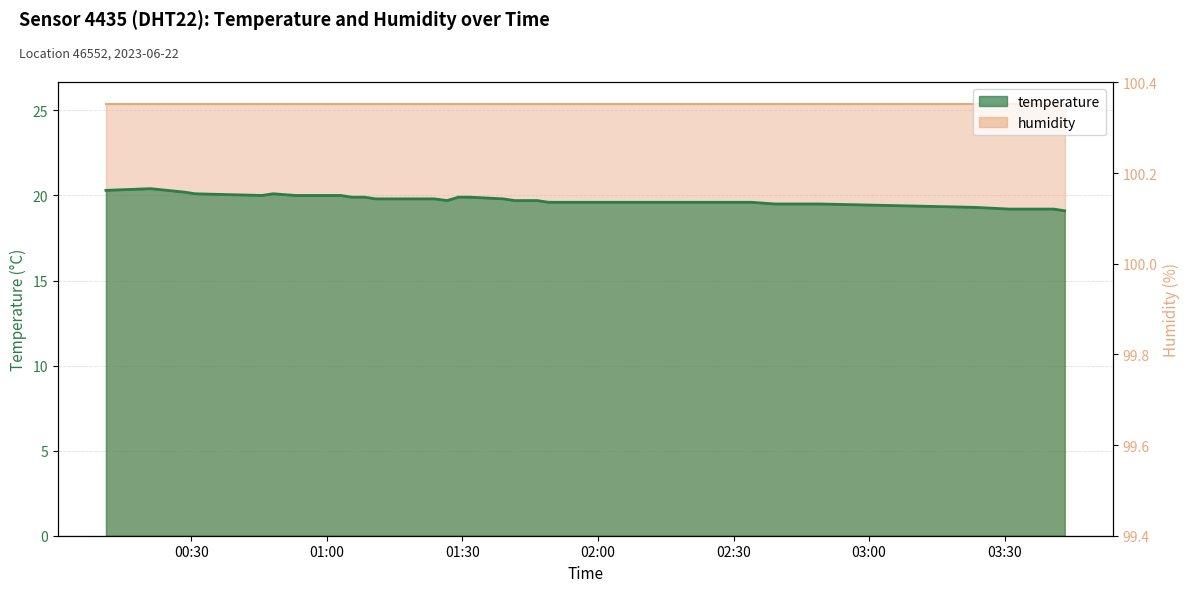

What is the value of the 22nd point from the left?

19.7